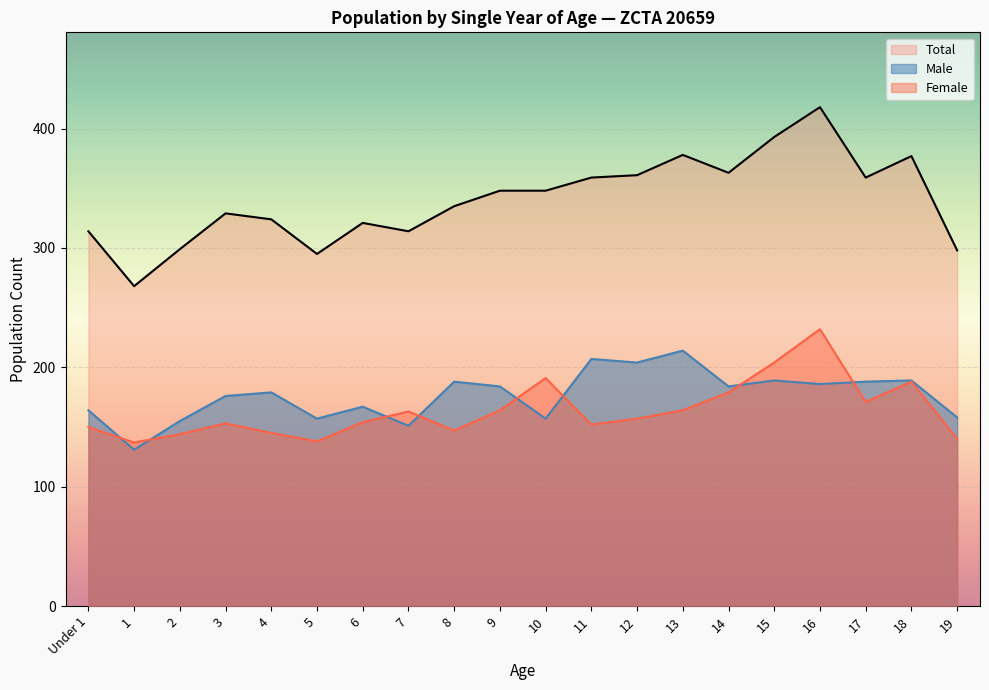

Which label corresponds to the smallest value in the chart?

1